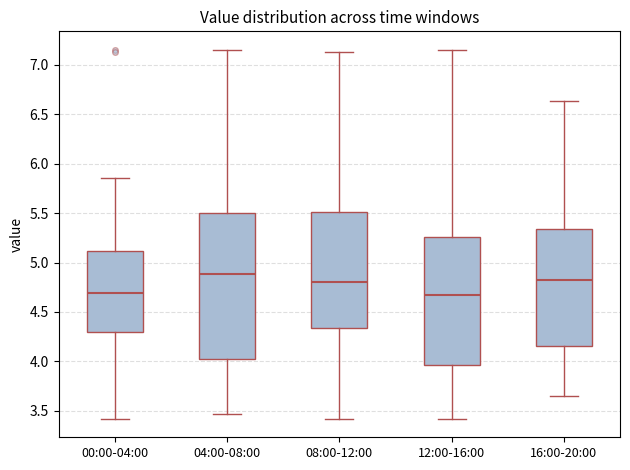

Reading left to right, read every box against the y-axis: the position of its median line, the range the box covers, and the ends of its whiskers. The values are not printed on the chart, so give them approximately, as read against the axis.

00:00-04:00: median 4.70, box 4.30 to 5.10, whiskers 3.40 to 5.85
04:00-08:00: median 4.90, box 4.05 to 5.50, whiskers 3.45 to 7.15
08:00-12:00: median 4.80, box 4.35 to 5.50, whiskers 3.40 to 7.15
12:00-16:00: median 4.70, box 3.95 to 5.25, whiskers 3.40 to 7.15
16:00-20:00: median 4.85, box 4.15 to 5.35, whiskers 3.65 to 6.65